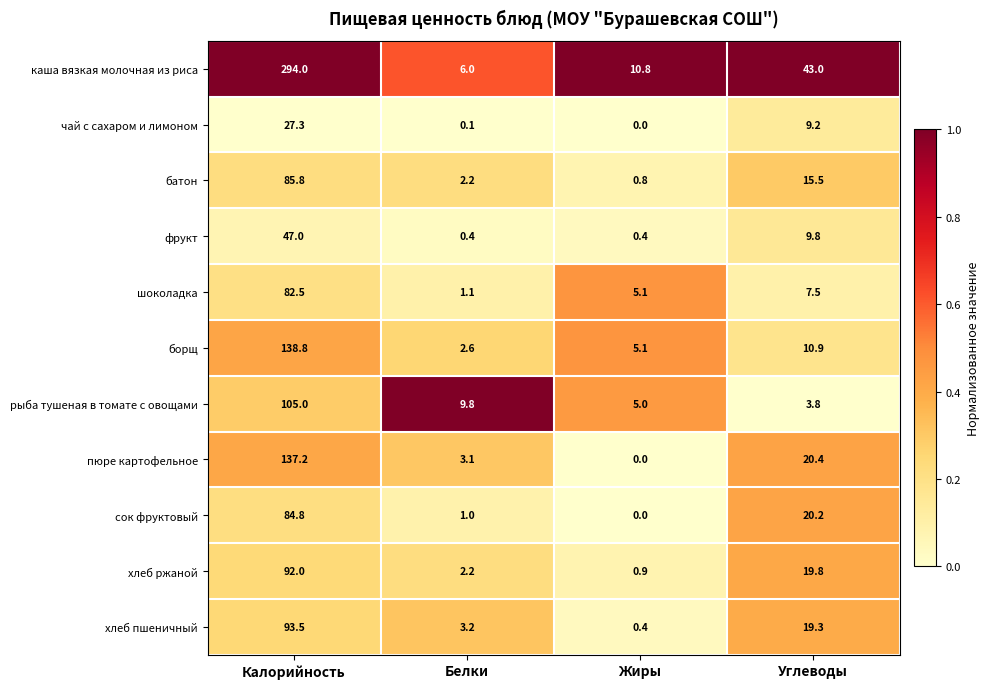

What is the total value across all series at Белки?

31.7